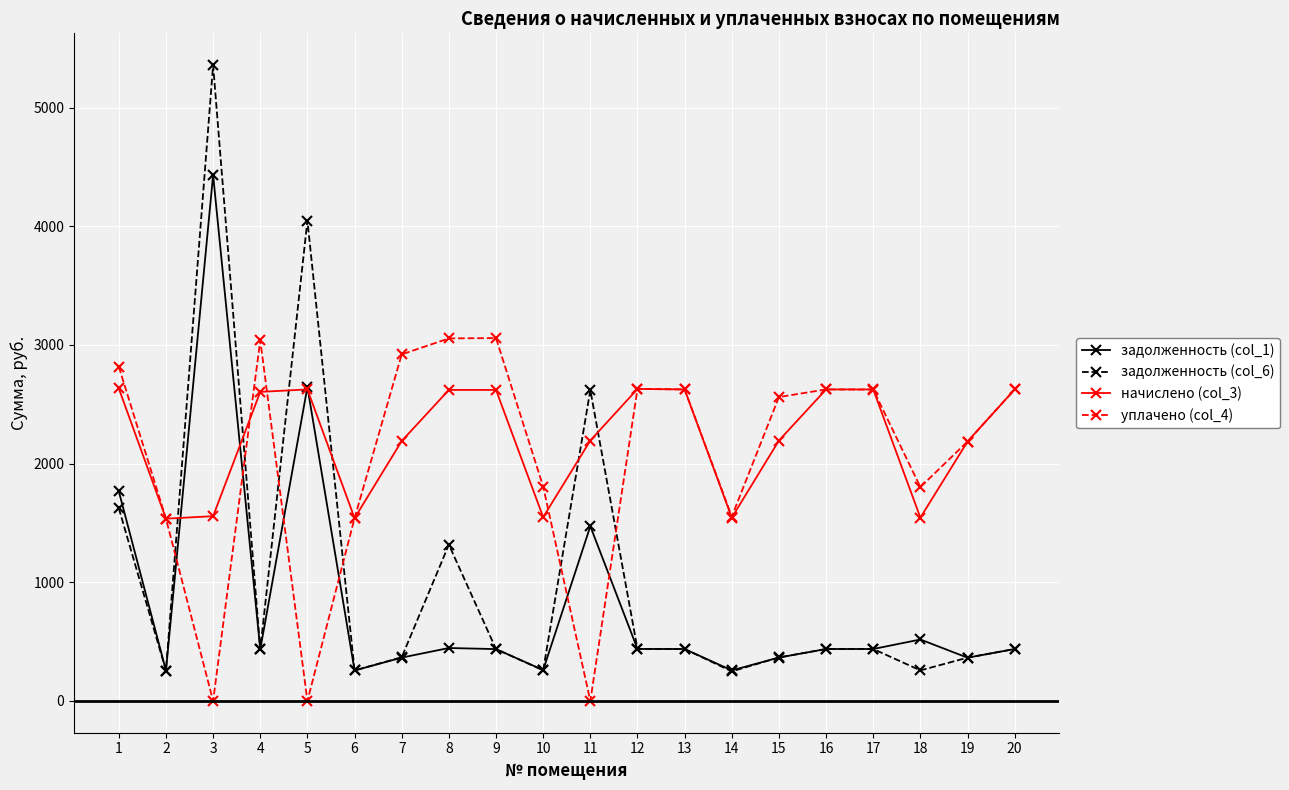

What is the average value of the начислено (col_3) series?

2213.2